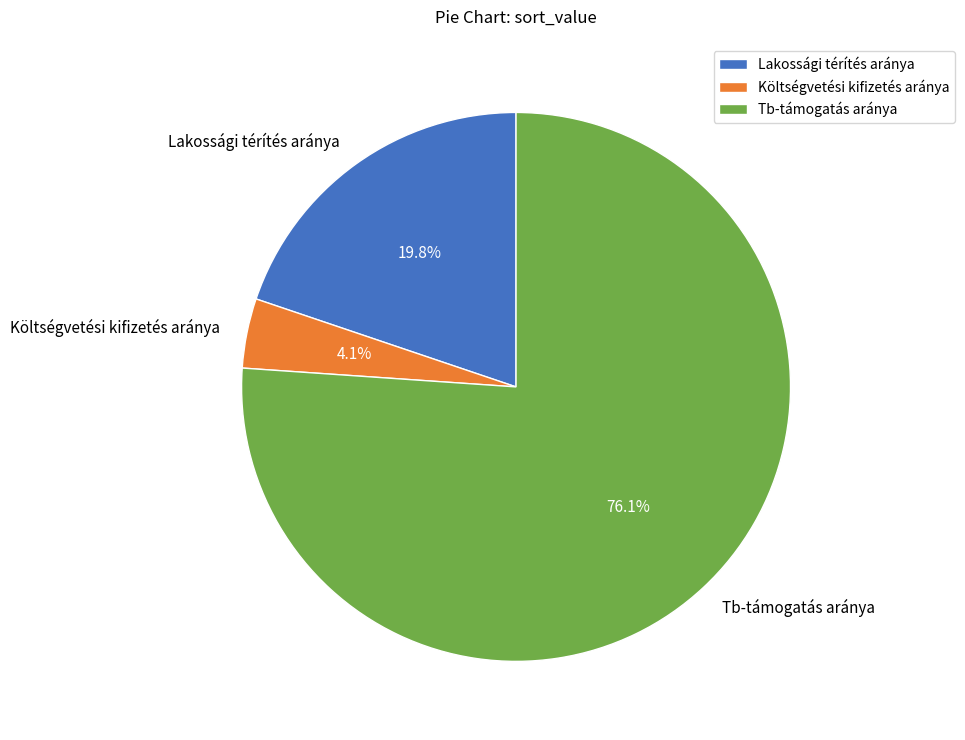

What is the largest slice in the pie chart?

Tb-támogatás aránya